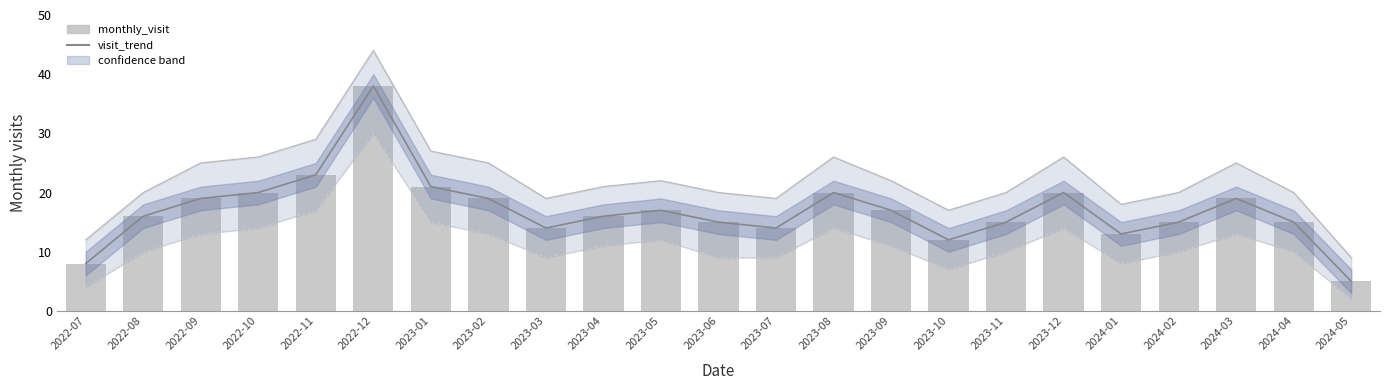

What is the value of the upper_bound bar at the 1st from the left?

12